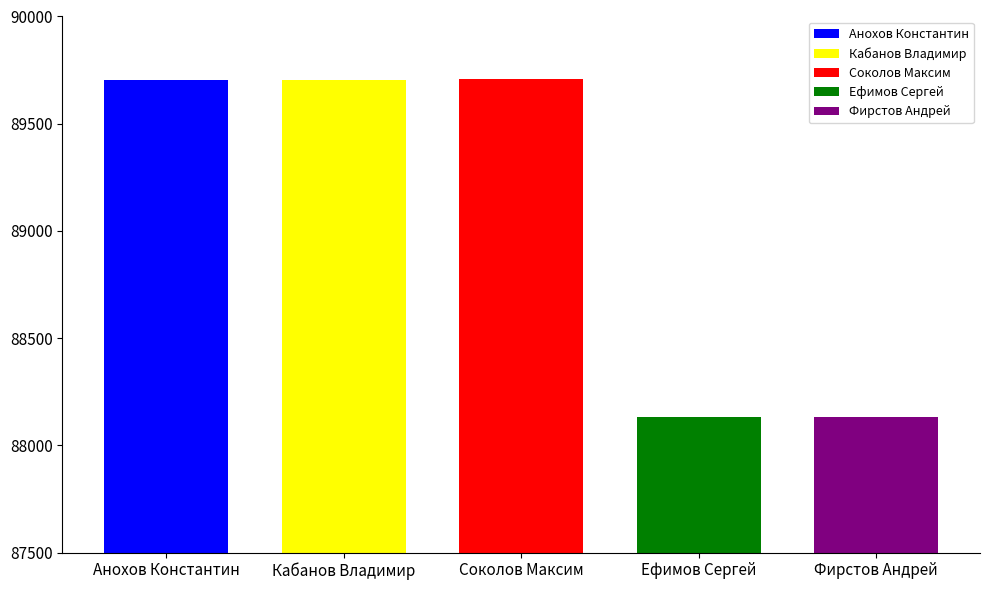

Rank the categories by value from lowest to highest.

Ефимов Сергей, Фирстов Андрей, Анохов Константин, Кабанов Владимир, Соколов Максим